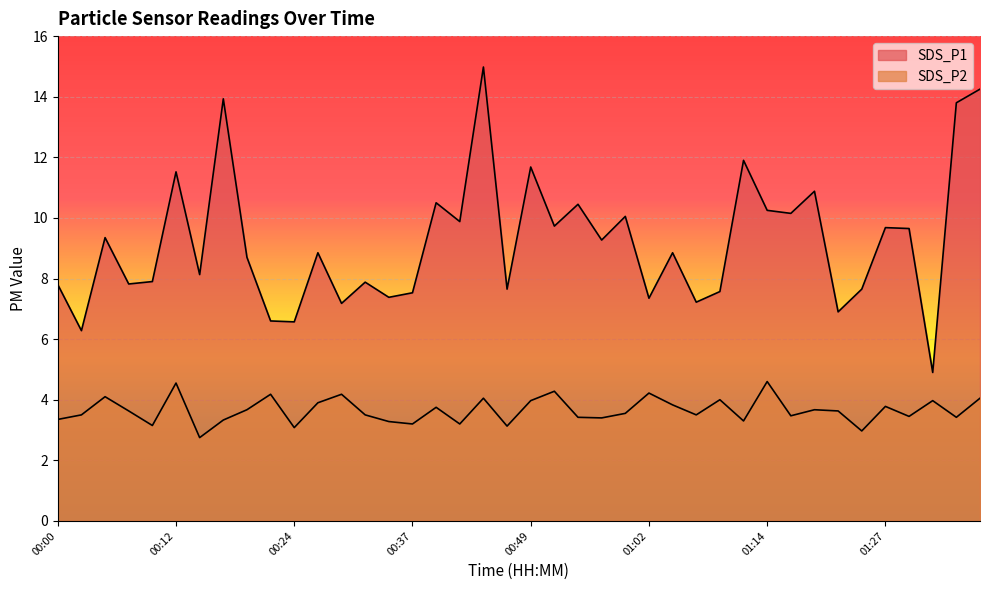

List the labels in order of SDS_P2 value, smallest first.

00:15, 01:25, 00:24, 00:47, 00:10, 00:37, 00:42, 00:34, 01:12, 00:17, 00:00, 00:57, 00:54, 01:34, 01:30, 01:17, 00:02, 00:32, 01:07, 00:59, 00:07, 01:22, 00:20, 01:19, 00:39, 01:27, 01:04, 00:27, 00:49, 01:32, 01:09, 00:44, 01:37, 00:05, 00:22, 00:29, 01:02, 00:52, 00:12, 01:14